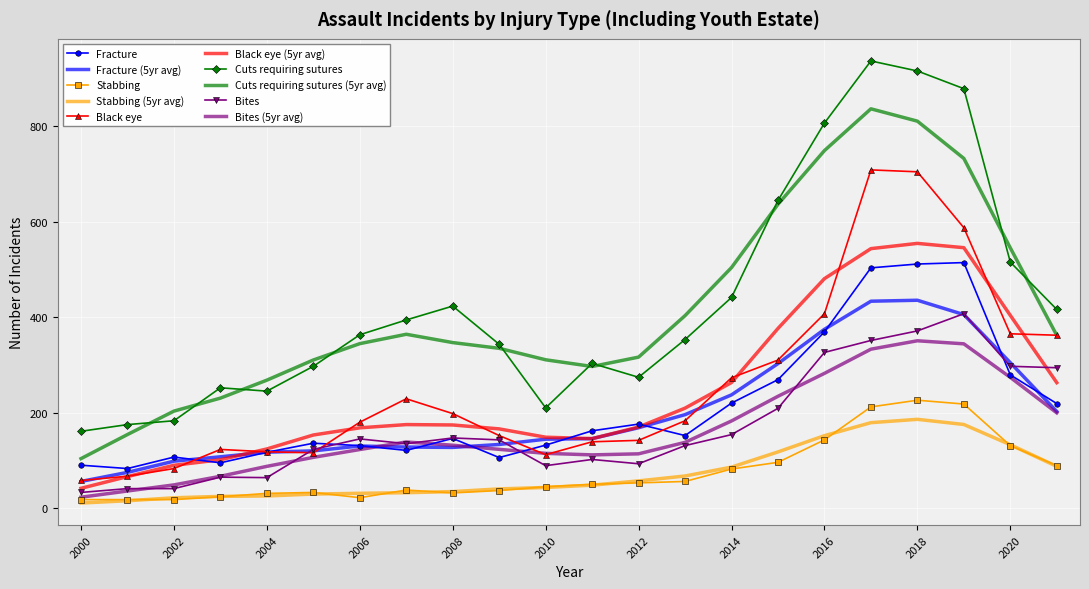

What is the maximum value for Bites (5yr avg)?

350.4